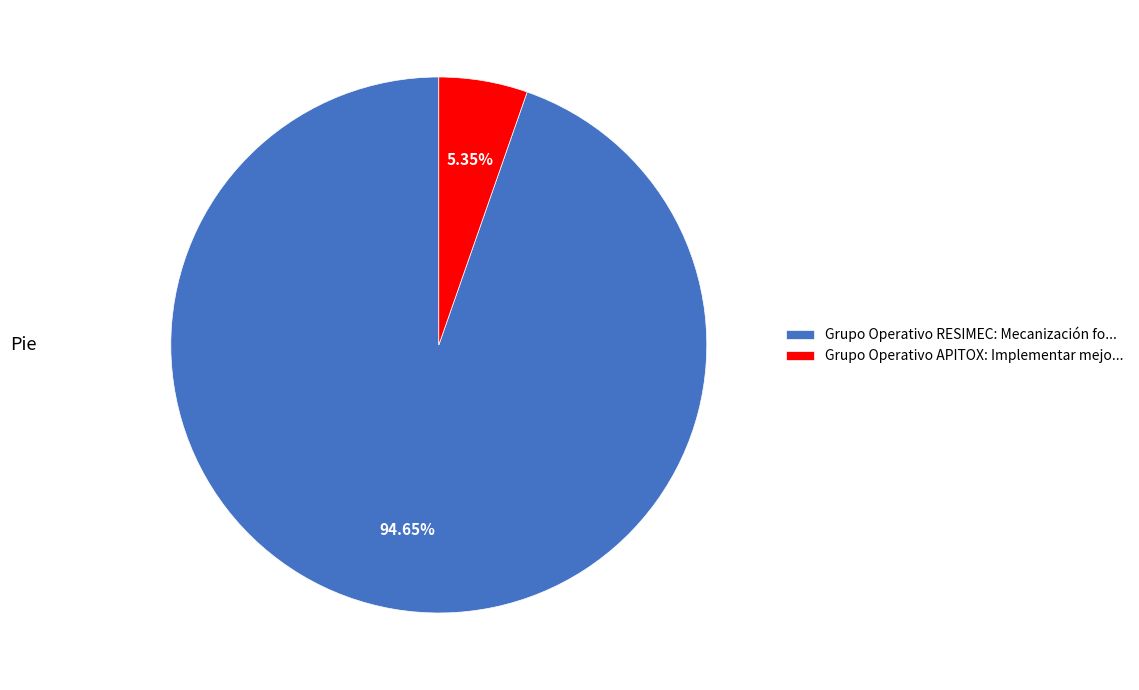

How many slices are in this pie chart?

2